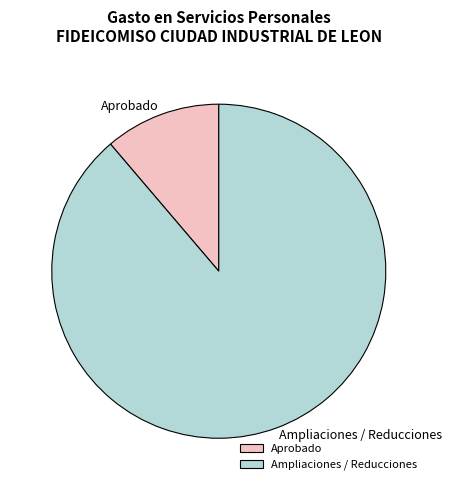

Is the sum of Aprobado and Ampliaciones / Reducciones greater than half?

Yes